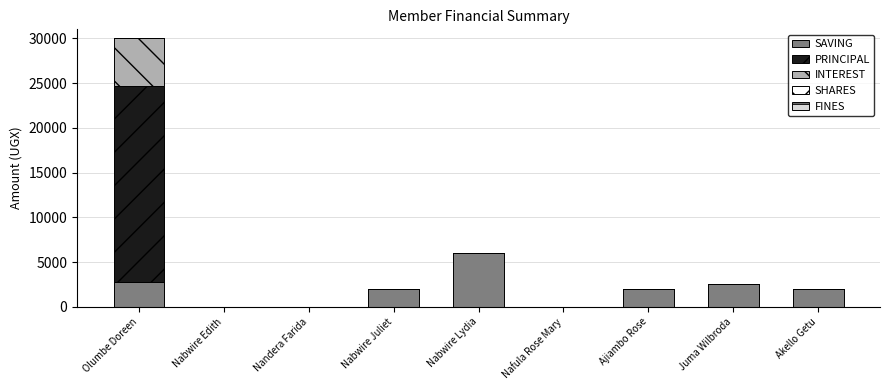

Are the bars grouped side by side (vs. stacked)?

No